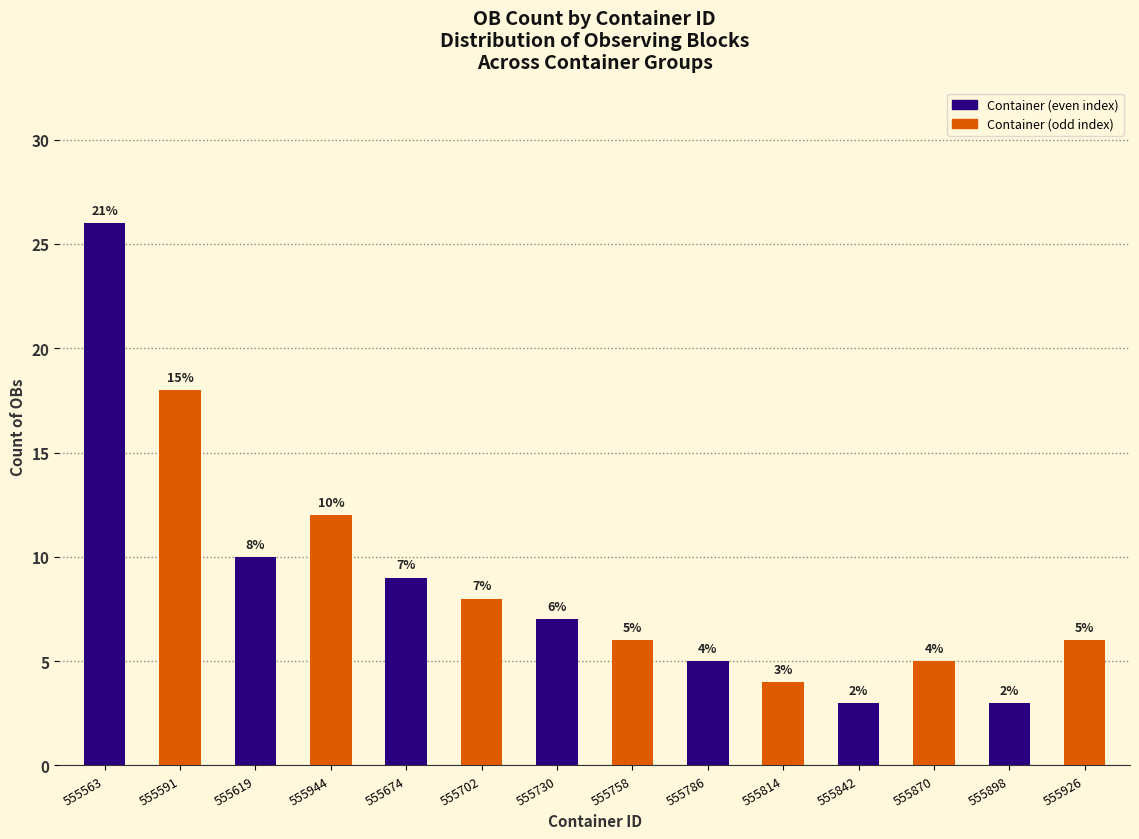

What is the minimum value shown in the chart?

3